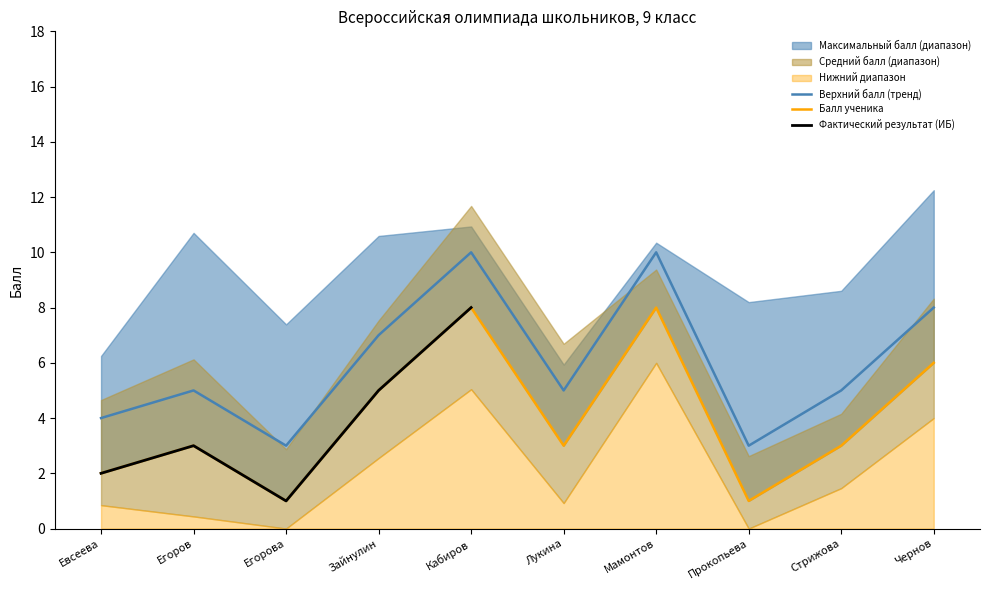

What is the difference between the maximum and second lowest values?

7